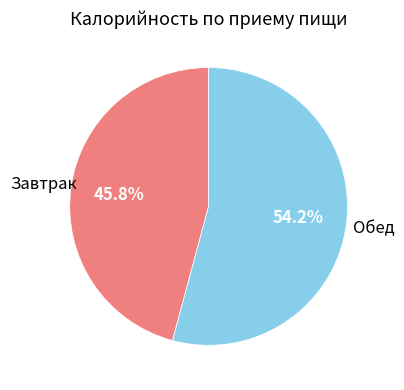

Is it true that Обед is 67% of the pie?

False